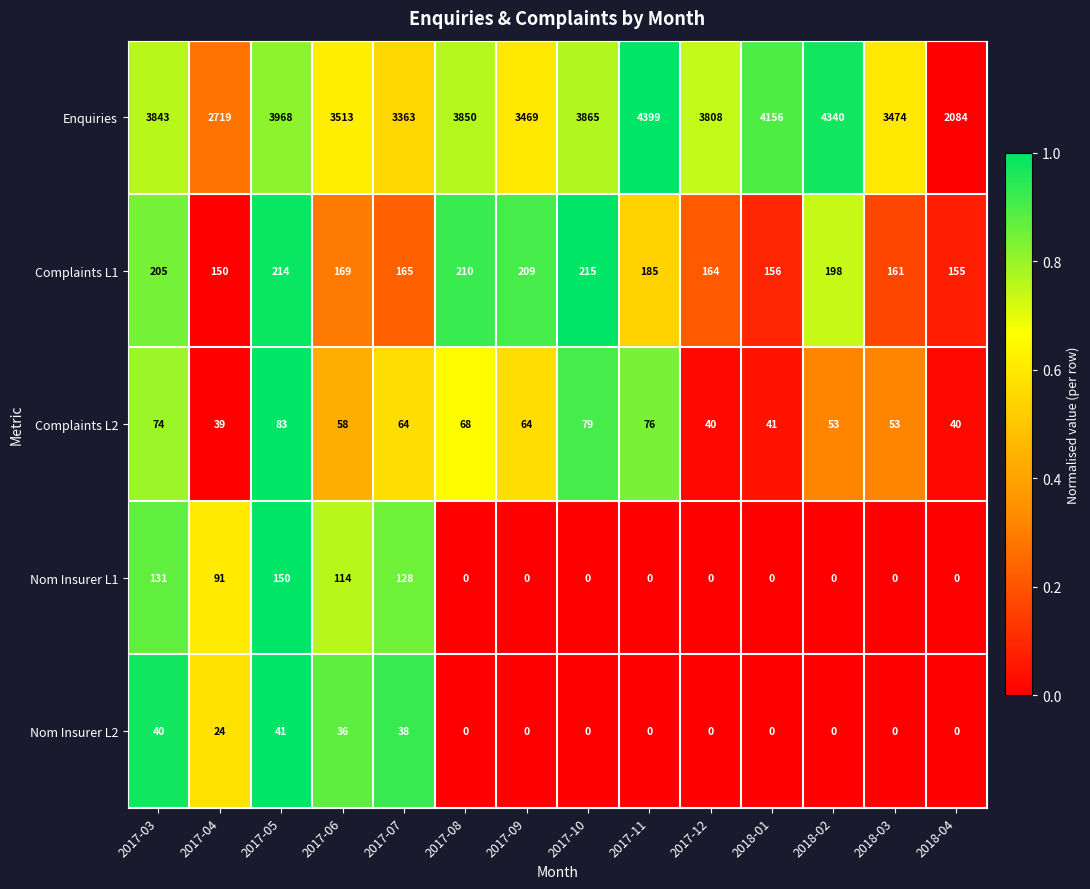

How many values in Nom Insurer L2 are above zero?

5